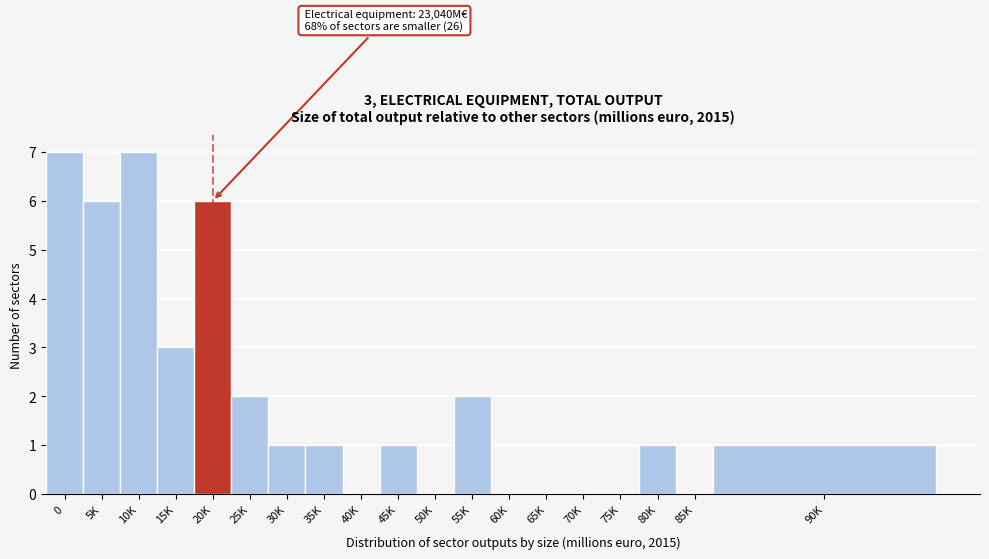

Reading left to right, what are all the values shown in this chart?

0=7	5K=6	10K=7	15K=3	20K=6	25K=2	30K=1	35K=1	40K=0	45K=1	50K=0	55K=2	60K=0	65K=0	70K=0	75K=0	80K=1	85K=0	90K=1